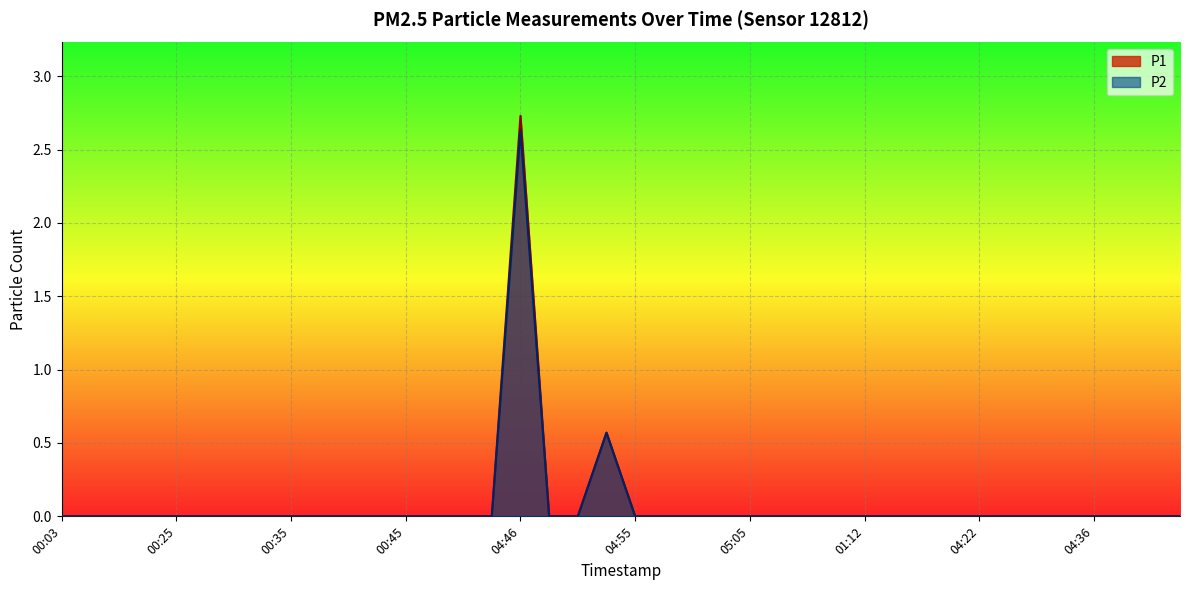

What position from the right is 00:18?

39